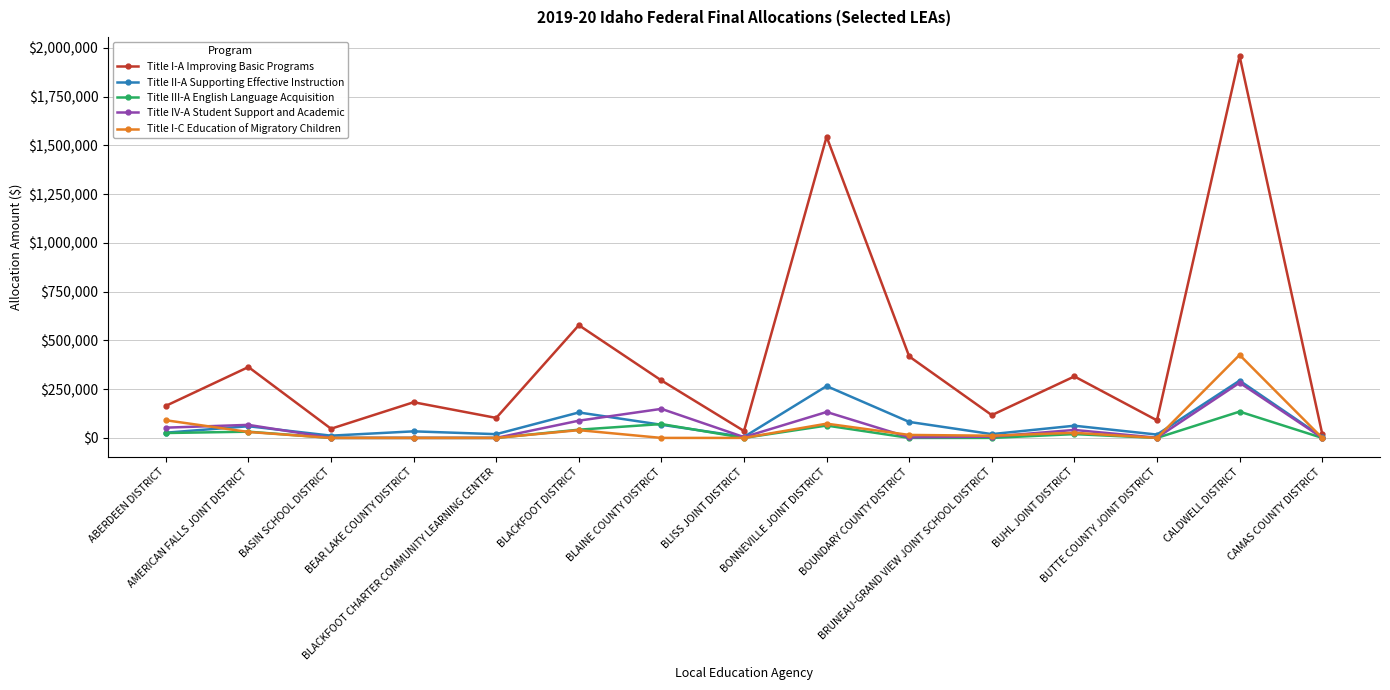

In Title I-A Improving Basic Programs, how many points are lower than both neighbors (excluding endpoints)?

5